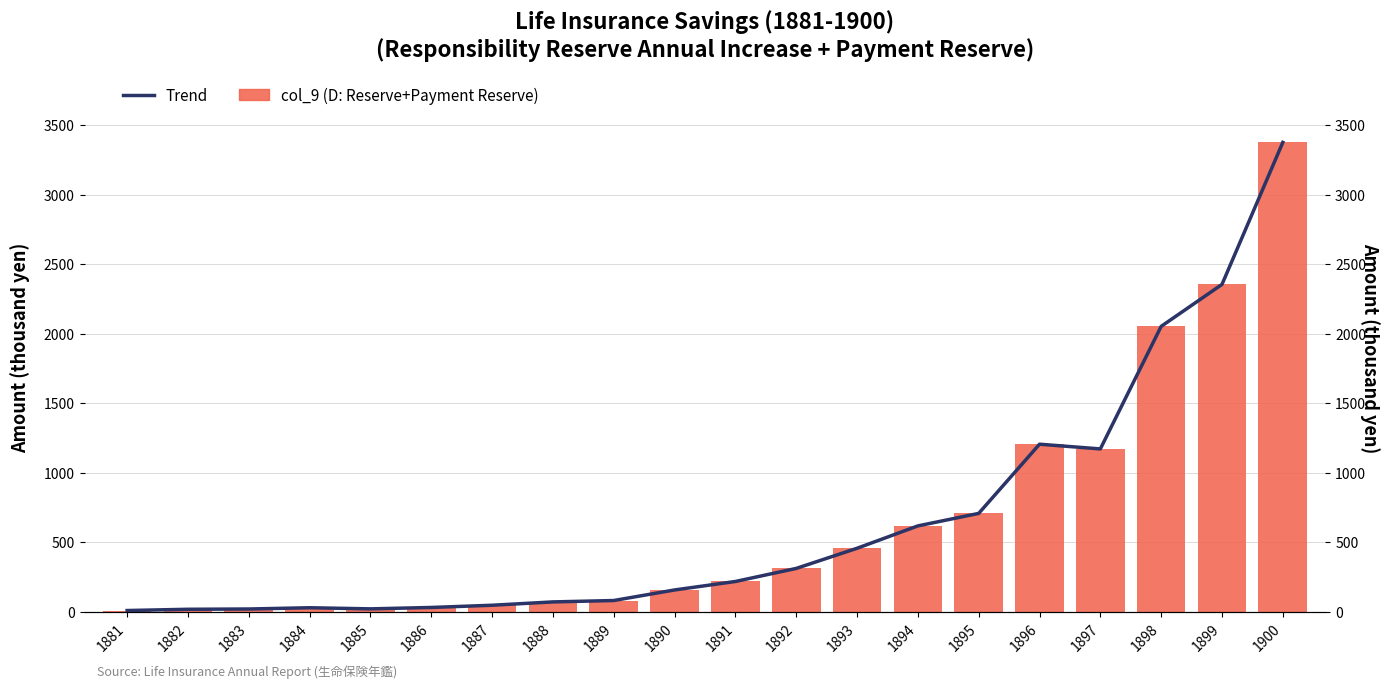

At how many categories does at least one series exceed 1772?

3